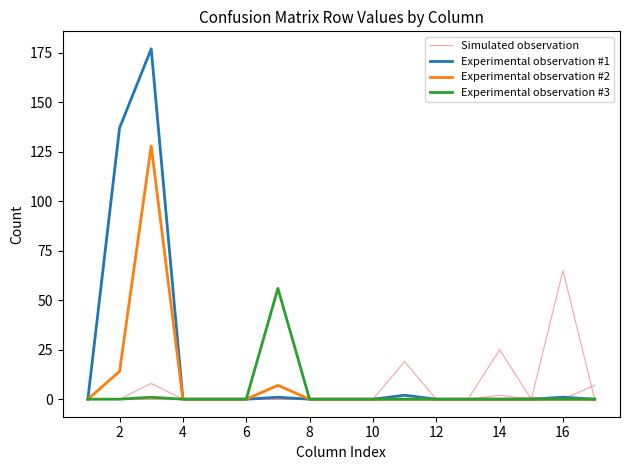

True or false: Simulated observation has more than 2 points higher than both neighbors.

False